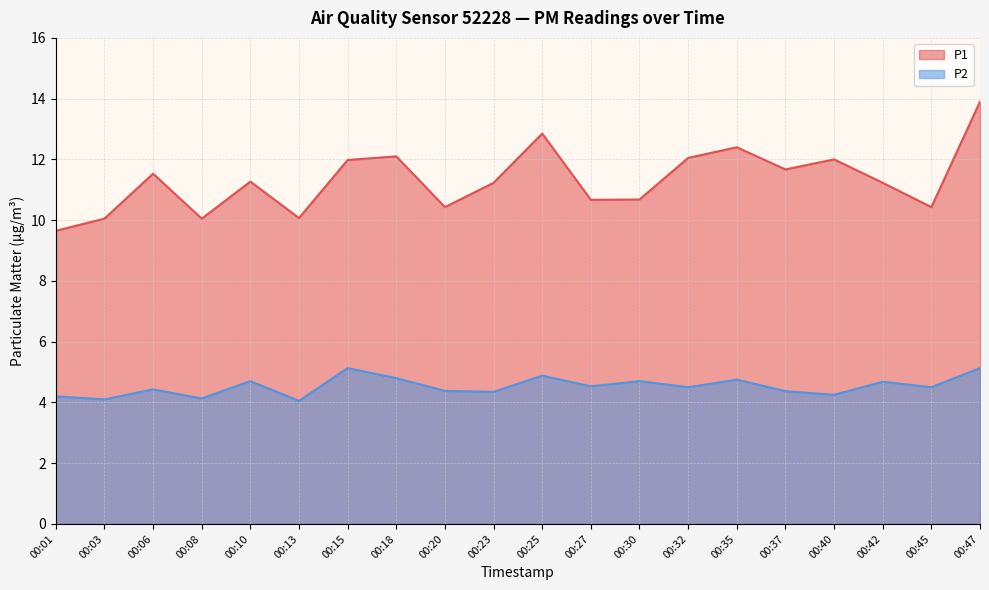

What is the difference between the second highest and minimum values in the P2 series?

1.1